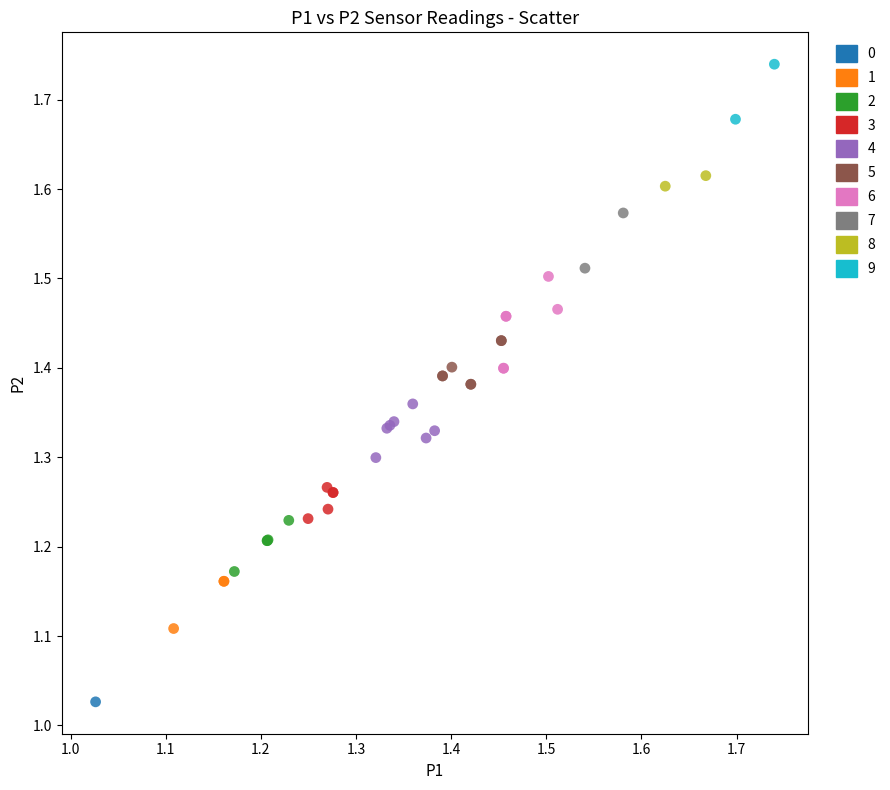

What are all the series names shown in the legend?

0, 1, 2, 3, 4, 5, 6, 7, 8, 9